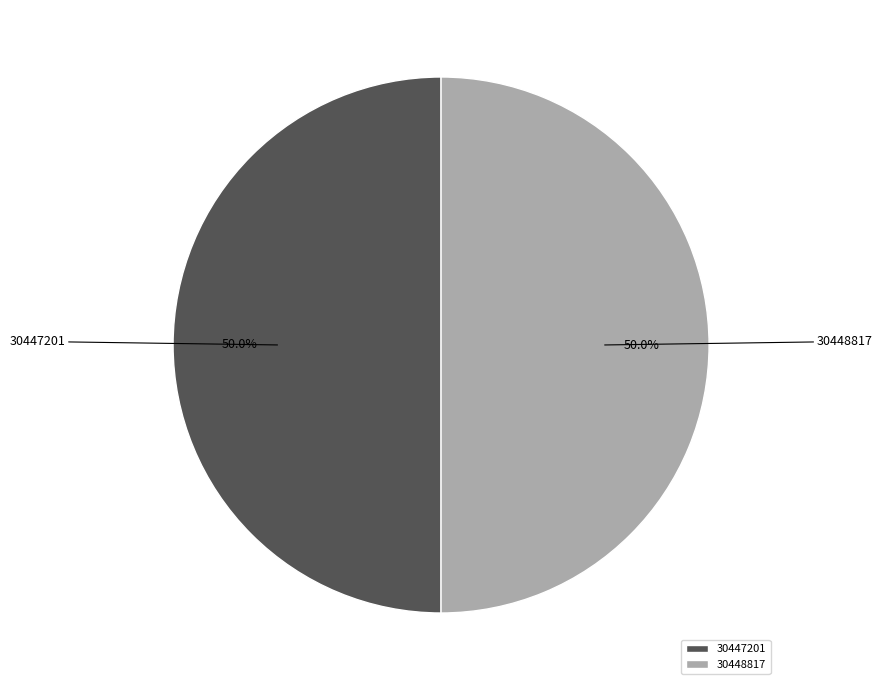

What is the ratio of the value at 30447201 to the value at 30448817?

1.0